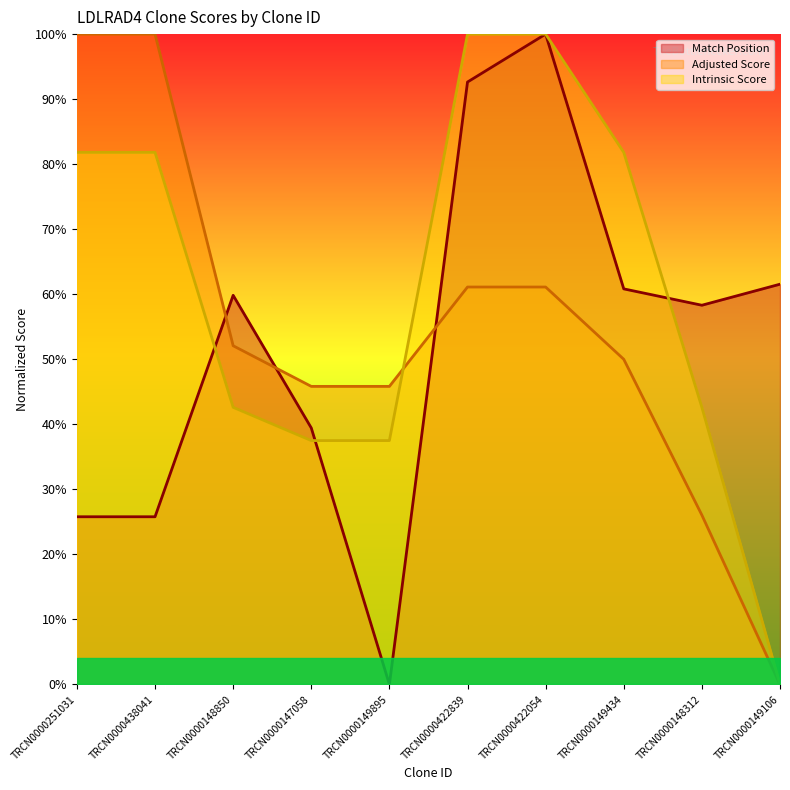

At which category does Match Position reach its first local valley?

TRCN0000149895